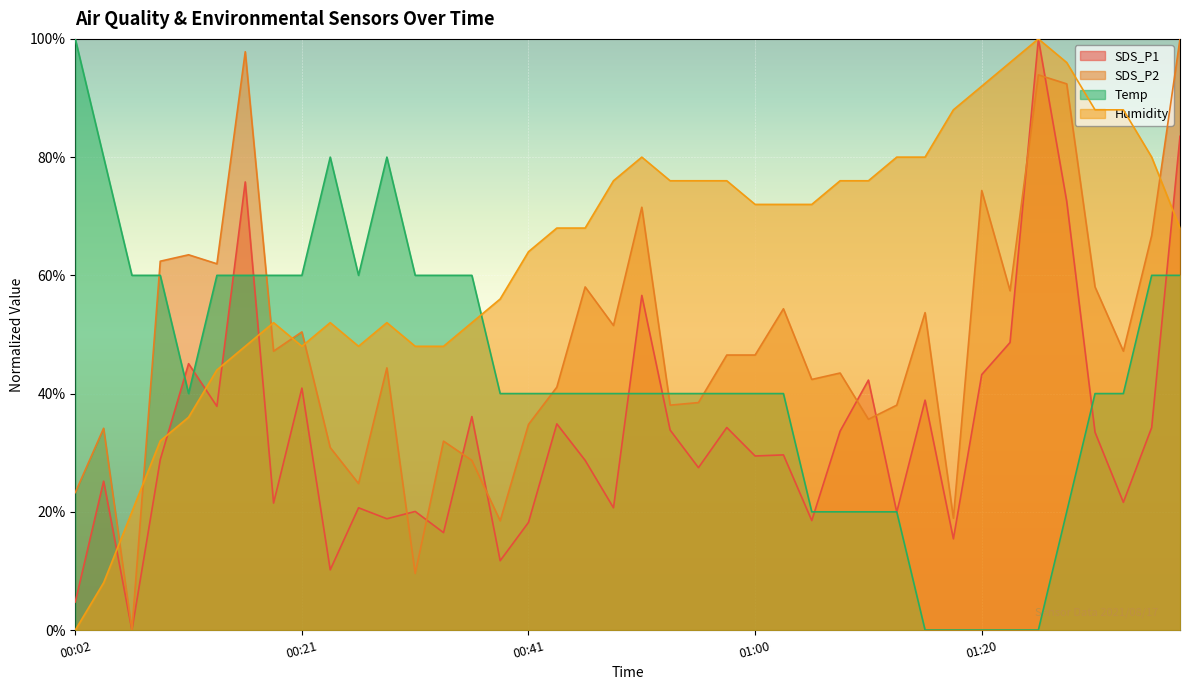

Between 00:53 and 00:58, which series saw the biggest shift?

SDS_P2